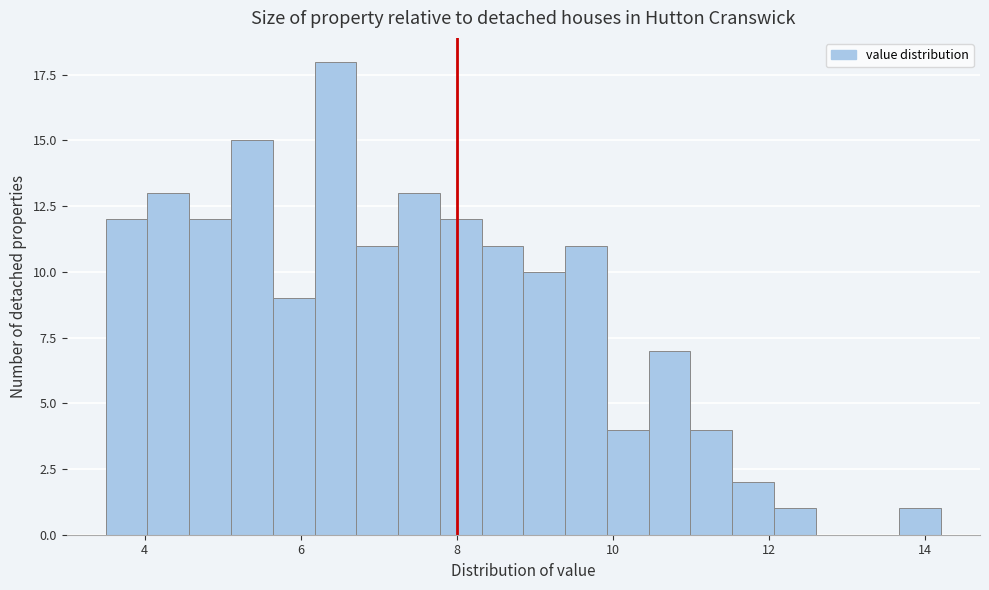

Read against the x-axis, roughly where is the centre of the tallest bar?

6.4